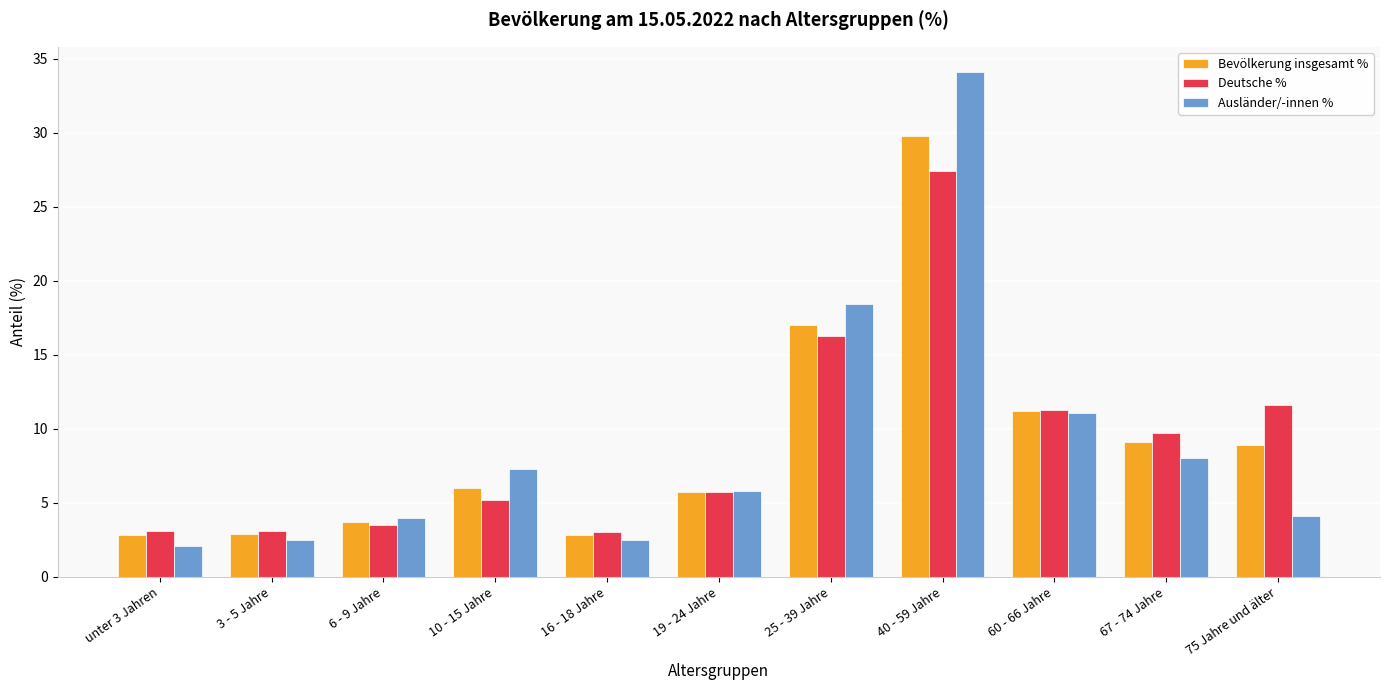

What is the maximum value for Bevölkerung insgesamt %?

29.8